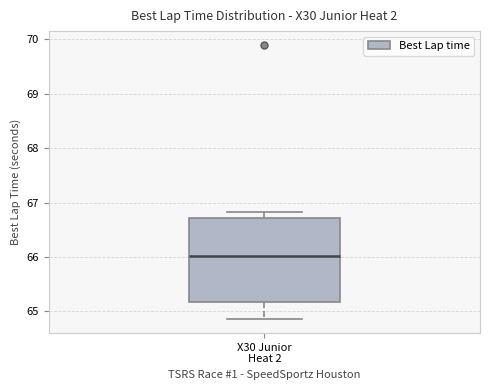

Where does the median line of the box for X30 Junior Heat 2 sit on the y-axis? The values are not printed on the chart, so give them approximately, as read against the axis.

66.0